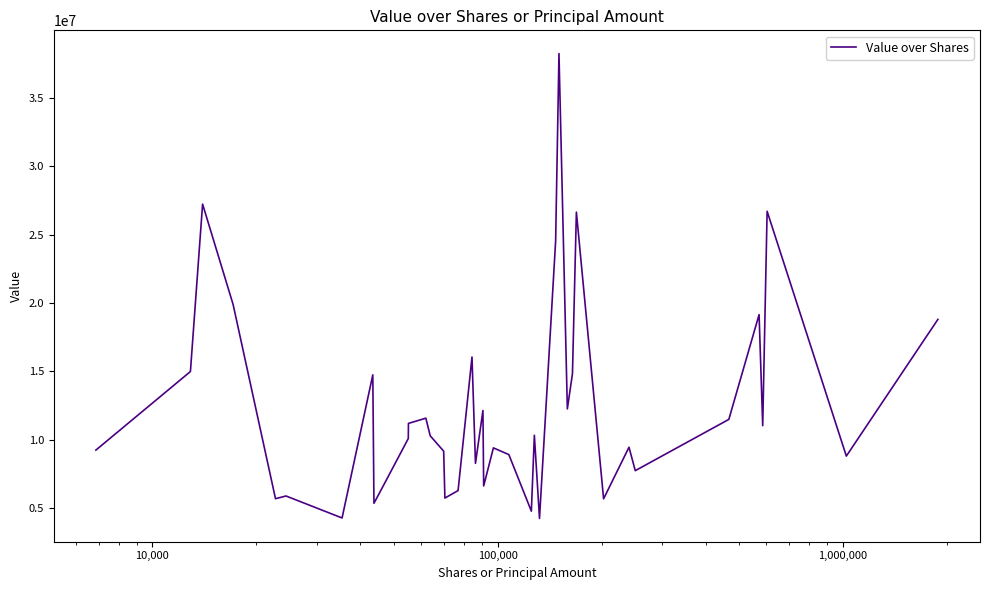

What is the maximum value shown in the chart?

38270000